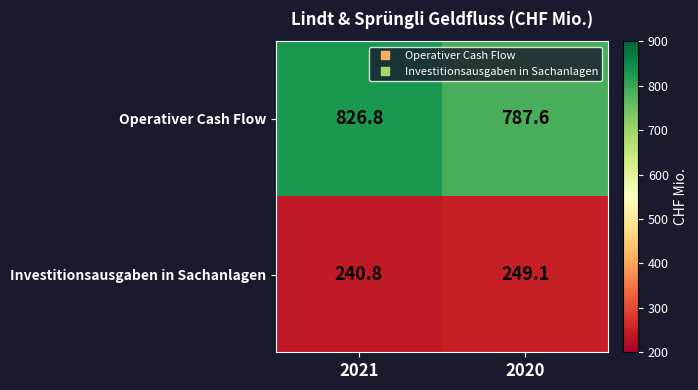

At which category is the sum across all series the highest?

2021